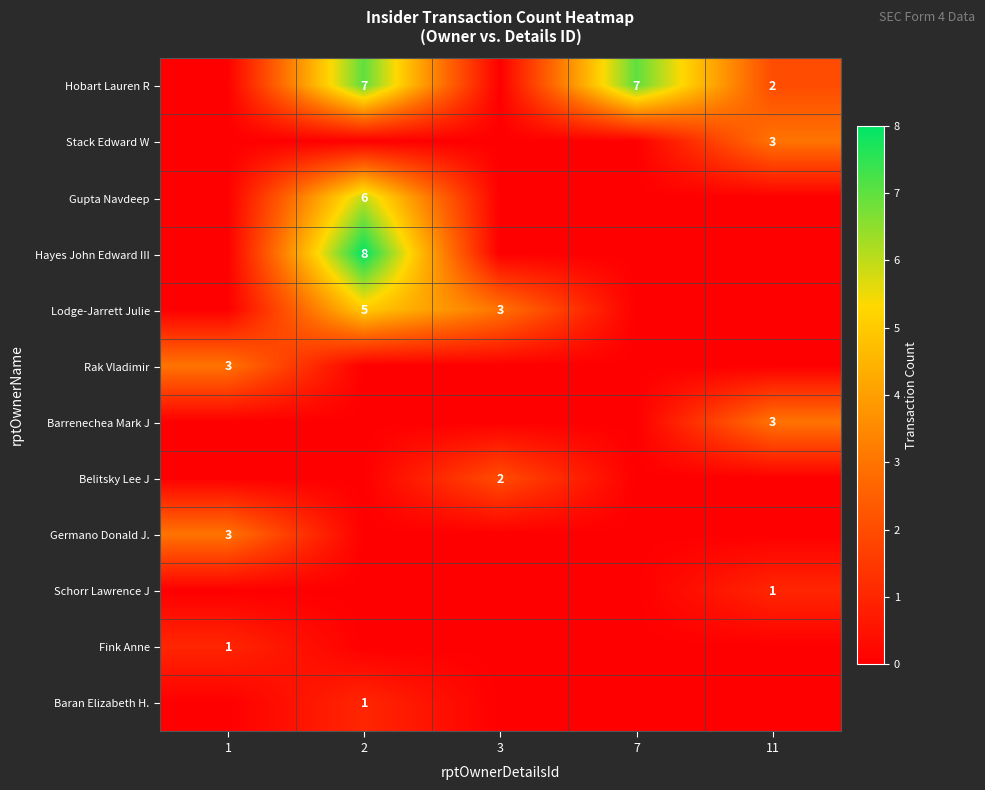

At how many categories does at least one series exceed 6?

2